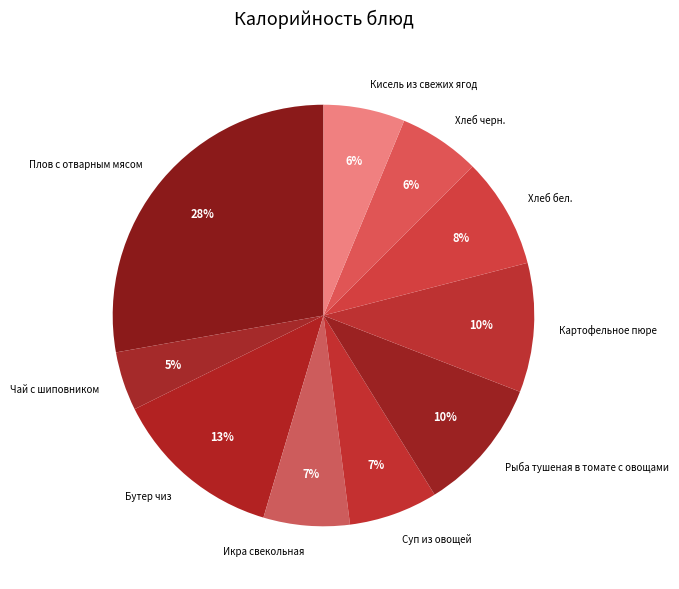

To the nearest percent, what portion does Суп из овощей represent?

7%